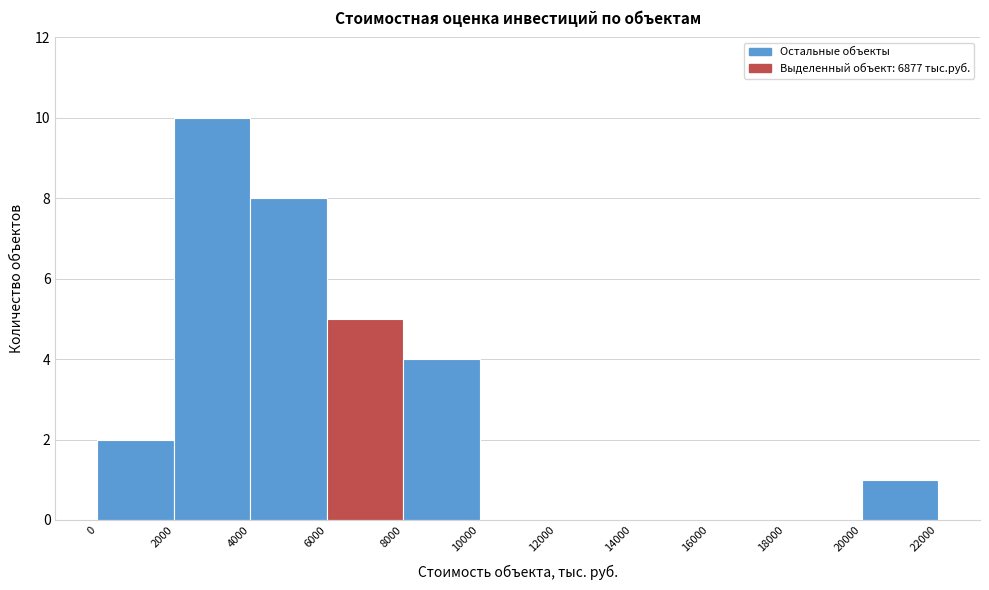

How tall is the bar that spans 20000 to 22000 on the x-axis? The values are not printed on the chart, so give them approximately, as read against the axis.

1